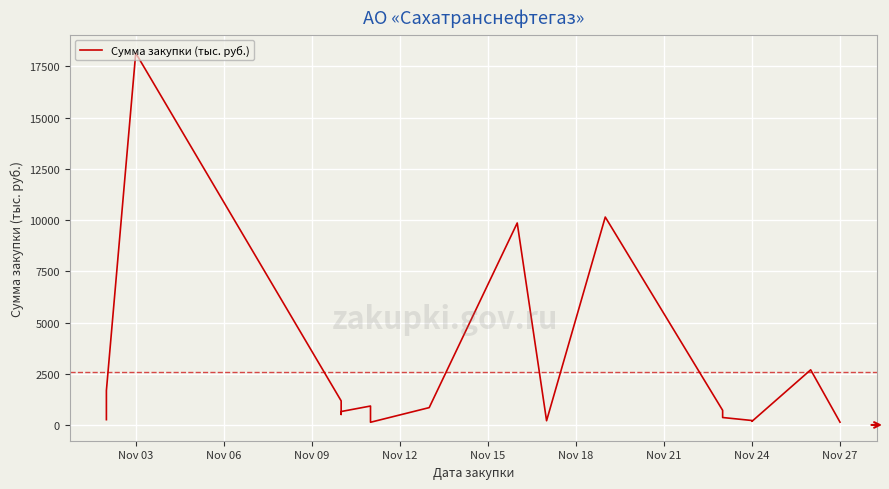

What is the minimum value shown in the chart?

131.0